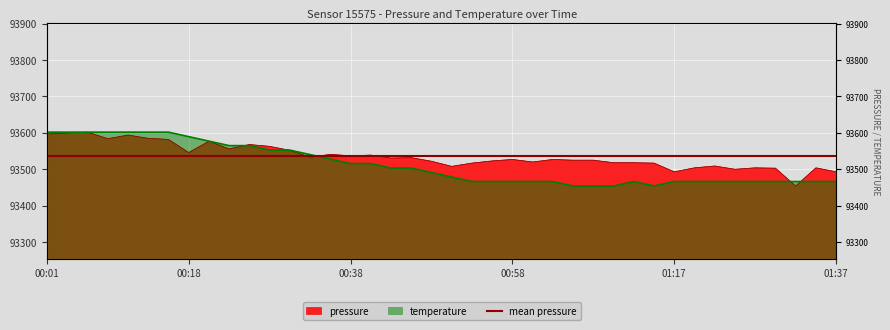

Which series changed the most between 00:50 and 01:10?

temperature